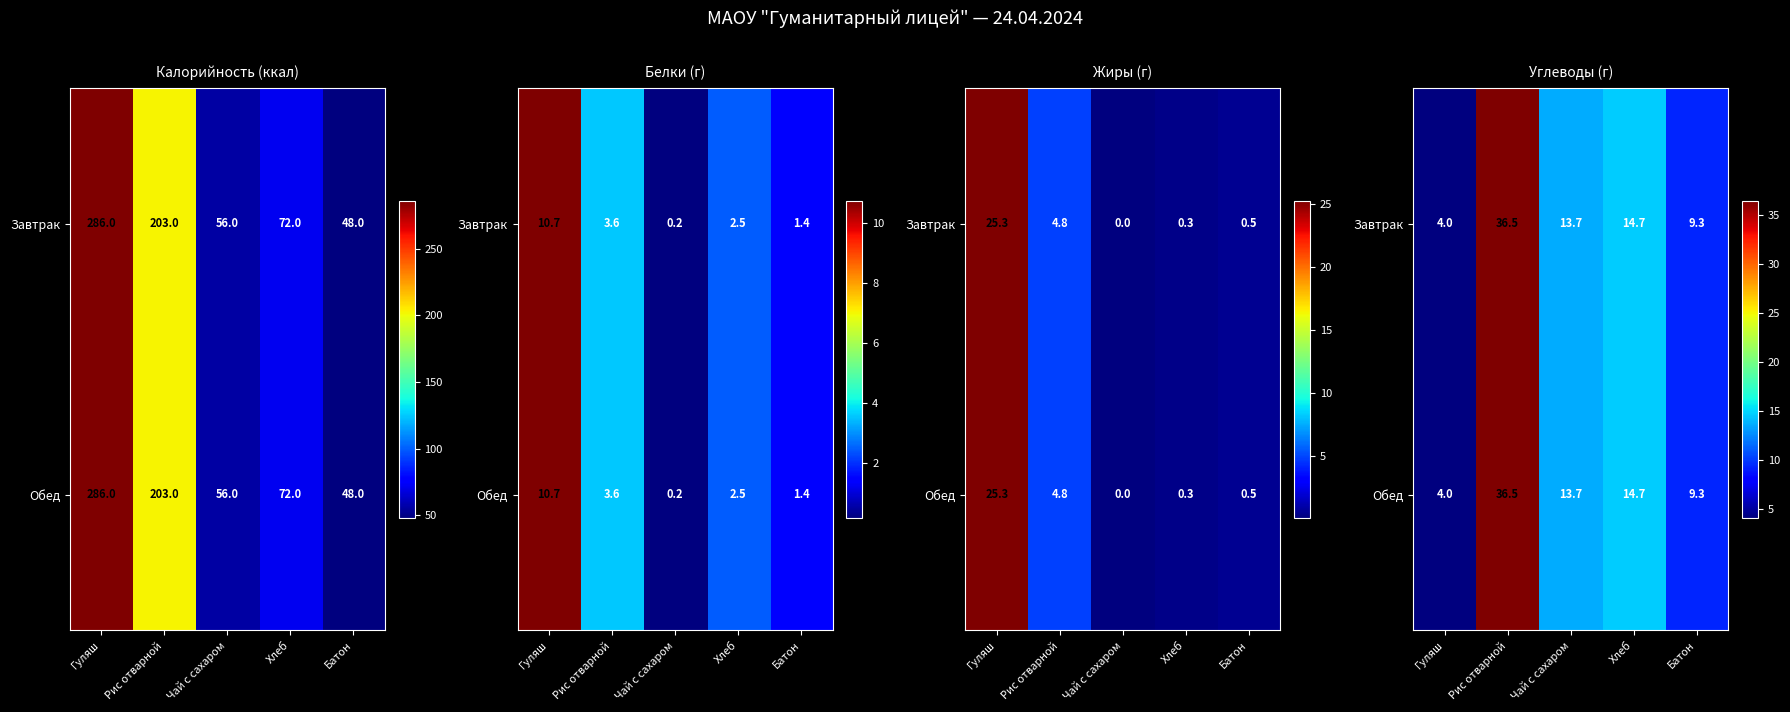

Which series has the widest spread of values?

Завтрак